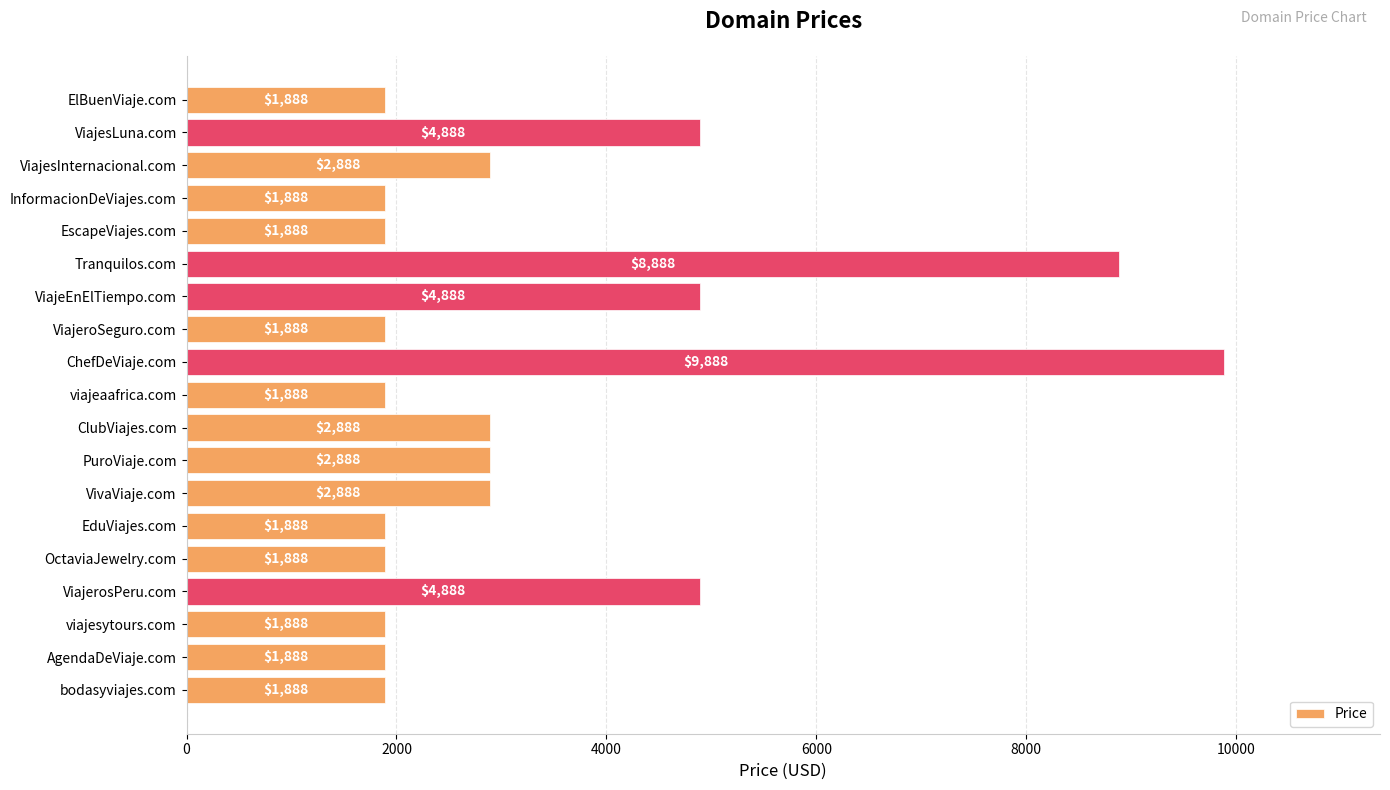

Which category has the highest value across all series?

ChefDeViaje.com